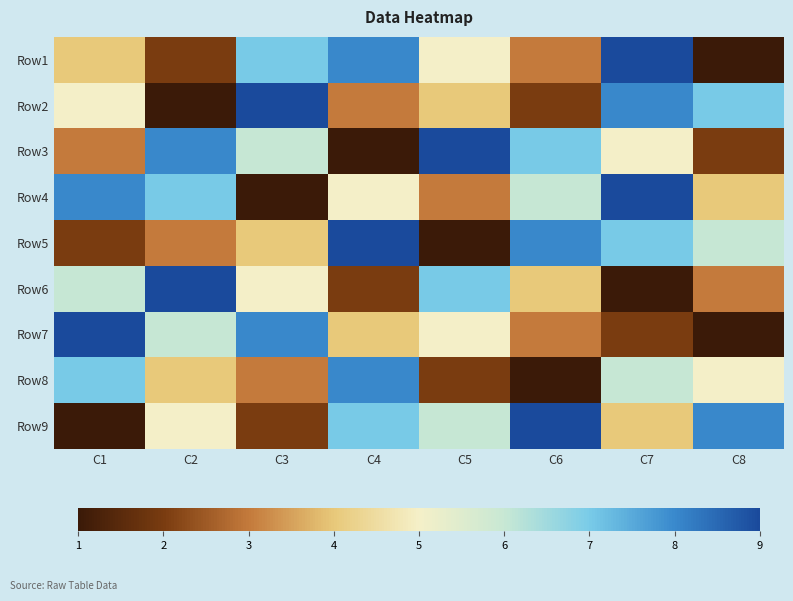

Which series has the largest total across all categories?

Row4